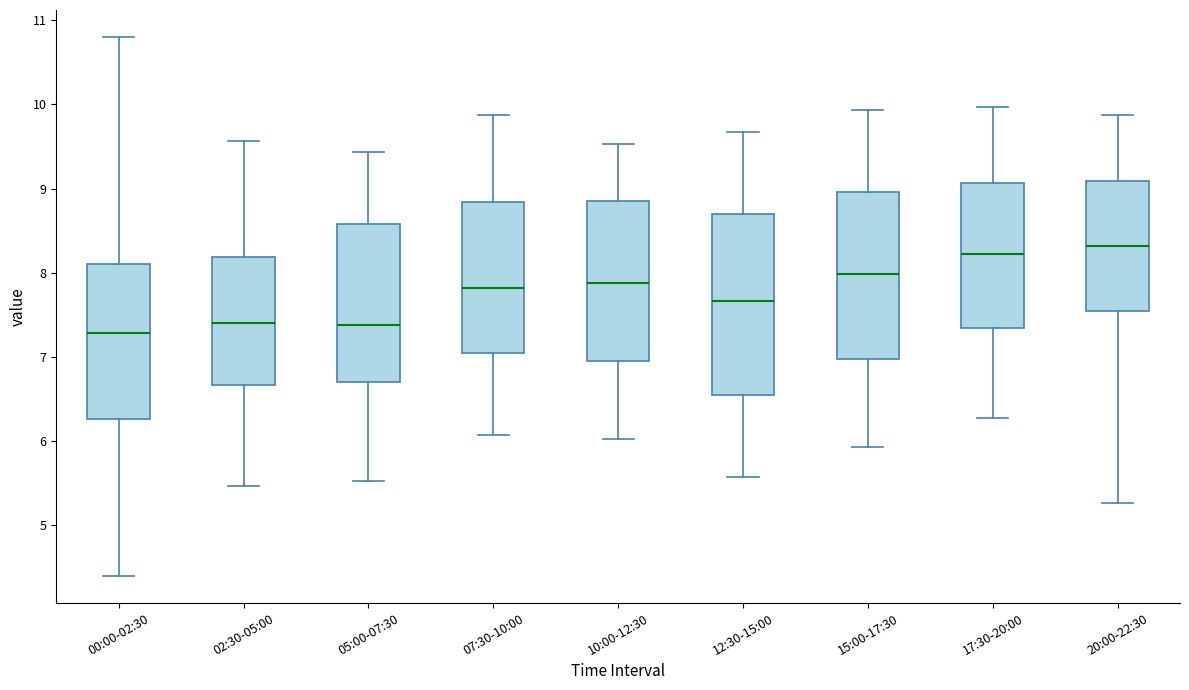

Which box has the highest median line?

20:00-22:30